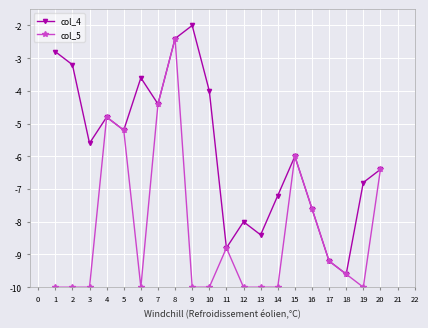

Between 3 and 4, which series saw the biggest shift?

col_5